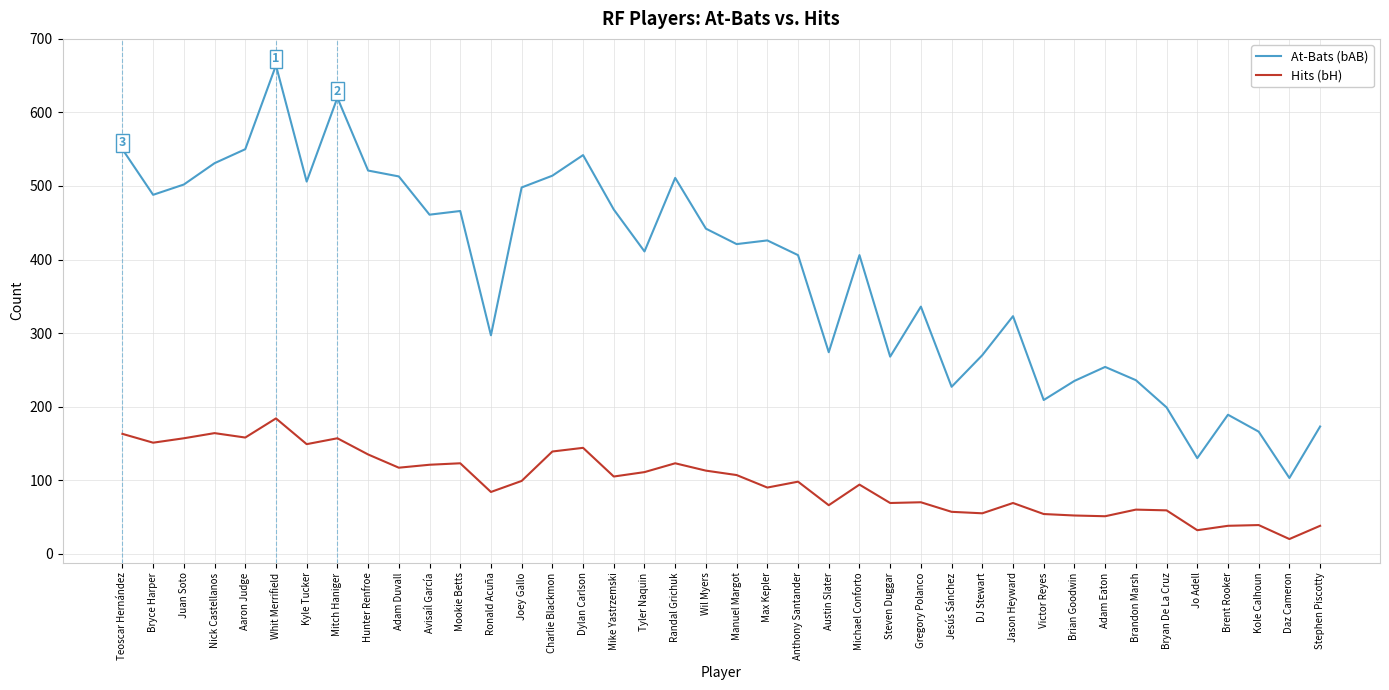

Is it true that Hits (bH) equals 55 at DJ Stewart?

True